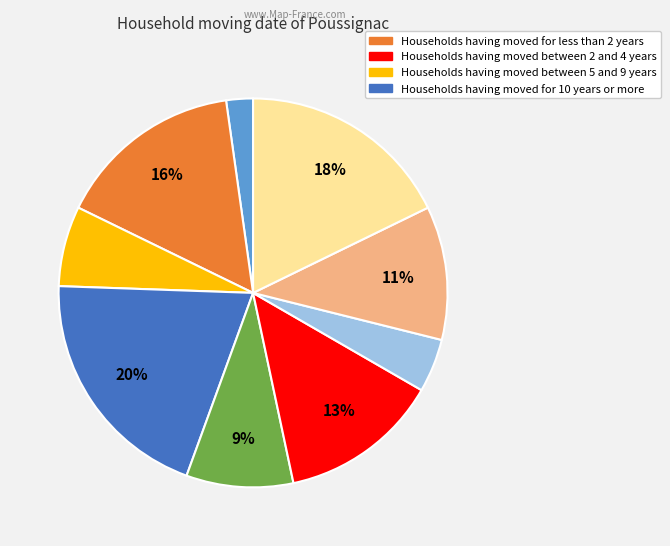

To the nearest percent, what is the average slice percentage?

11%